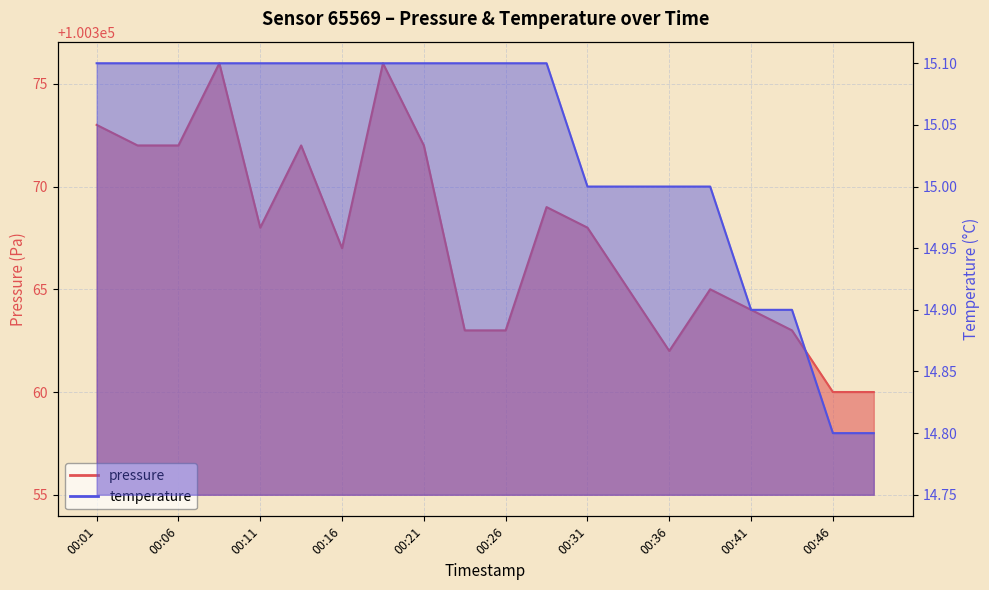

At which category does the chart reach its peak across all series?

00:09